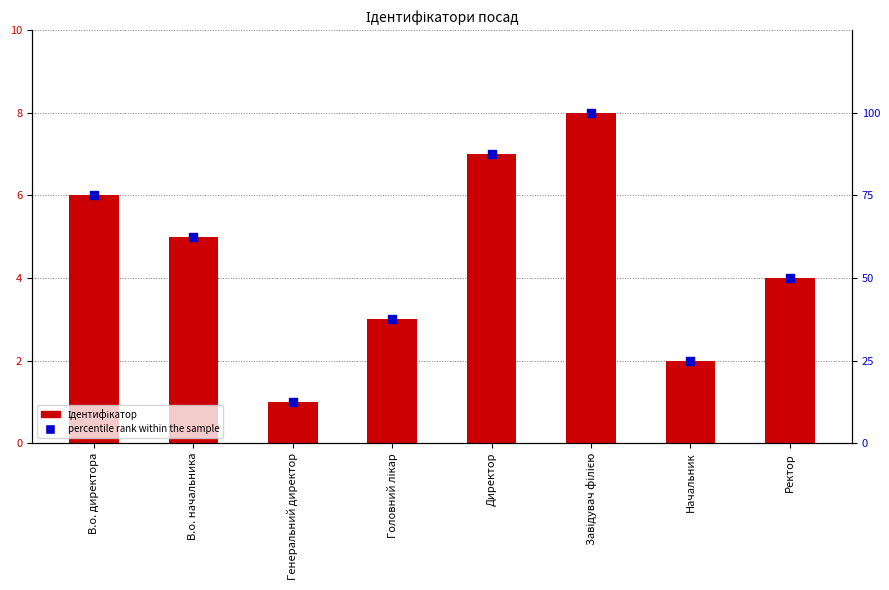

What are all the series names shown in the legend?

Ідентифікатор, percentile rank within the sample